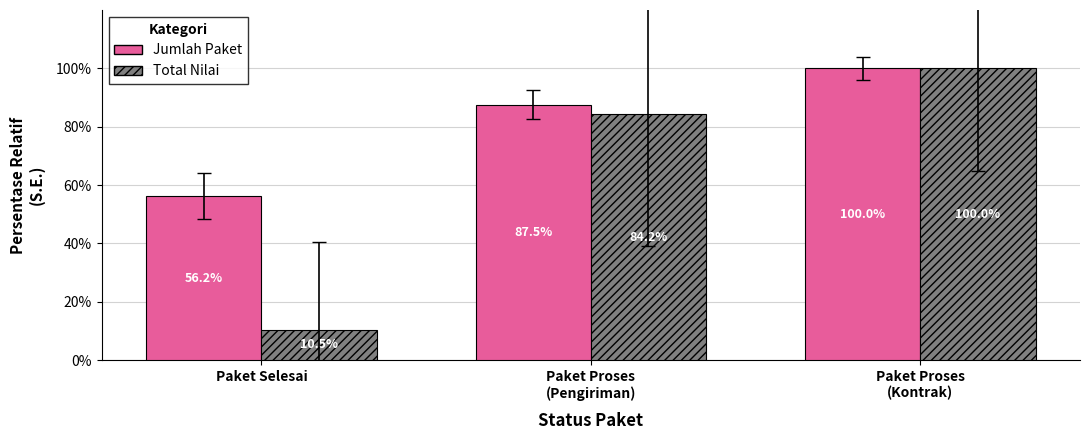

What are all the series names shown in the legend?

Jumlah Paket, Total Nilai